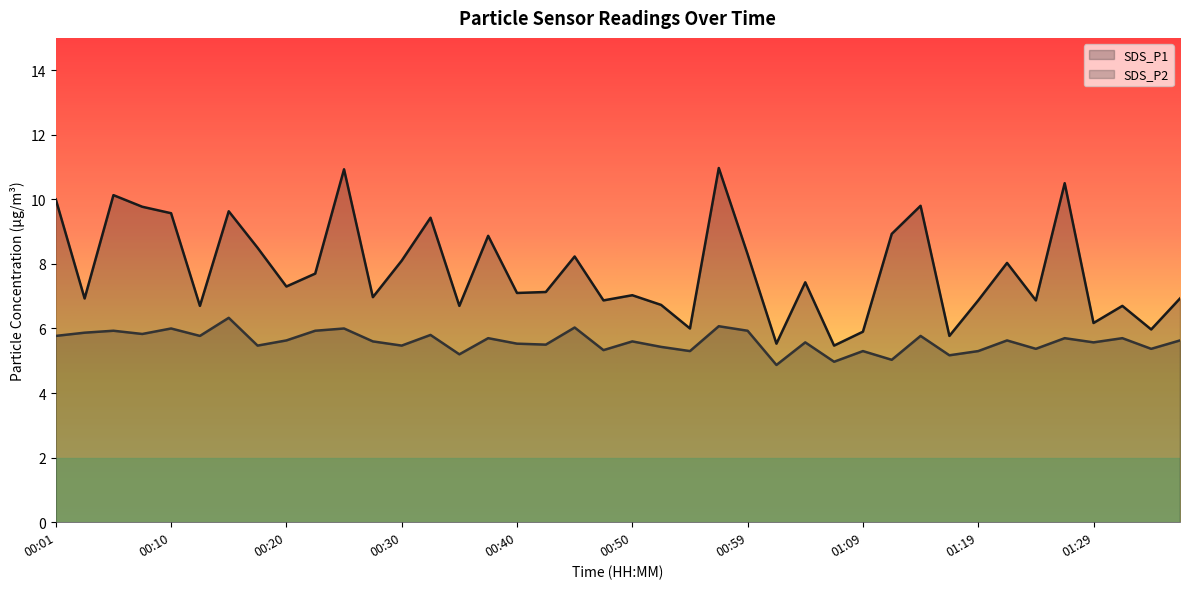

What is the average value of the SDS_P2 series?

5.6